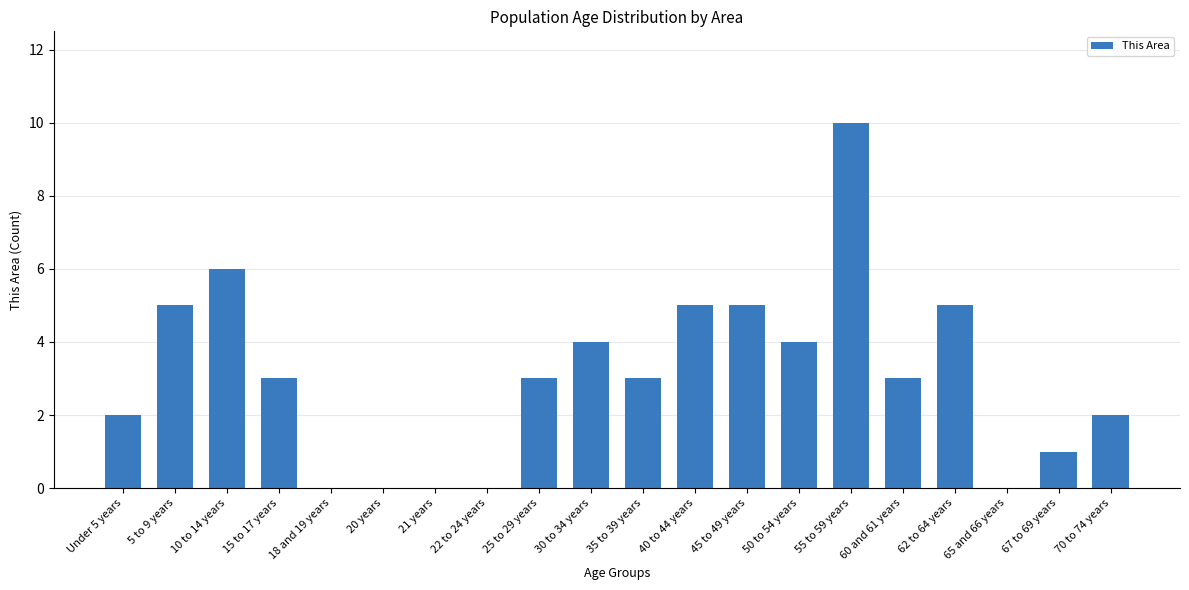

Reading left to right, extract all data points from this chart.

Under 5 years=2	5 to 9 years=5	10 to 14 years=6	15 to 17 years=3	18 and 19 years=0	20 years=0	21 years=0	22 to 24 years=0	25 to 29 years=3	30 to 34 years=4	35 to 39 years=3	40 to 44 years=5	45 to 49 years=5	50 to 54 years=4	55 to 59 years=10	60 and 61 years=3	62 to 64 years=5	65 and 66 years=0	67 to 69 years=1	70 to 74 years=2